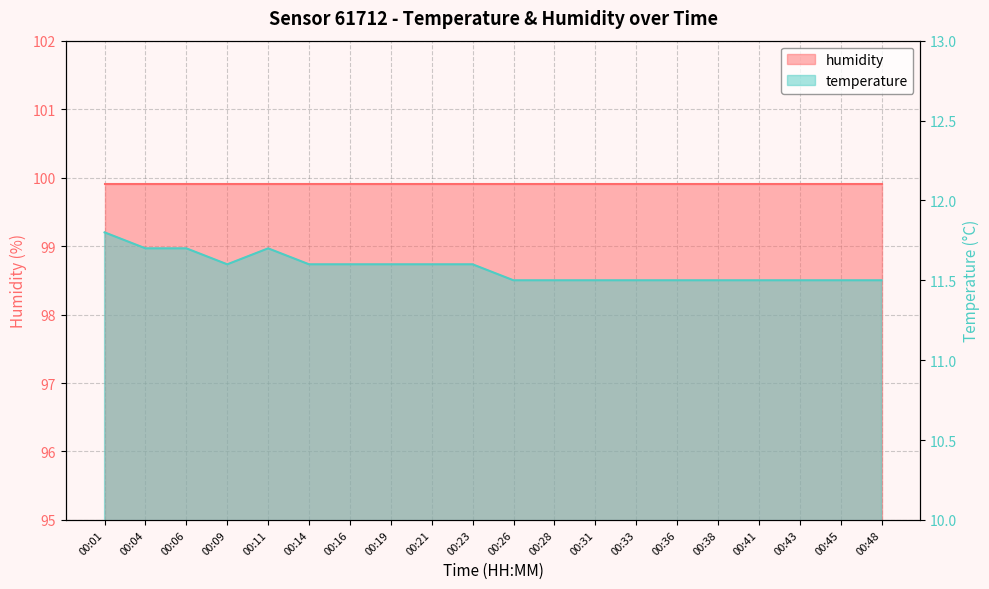

Reading left to right, transcribe all the data shown in this chart.

11.8	11.7	11.7	11.6	11.7	11.6	11.6	11.6	11.6	11.6	11.5	11.5	11.5	11.5	11.5	11.5	11.5	11.5	11.5	11.5